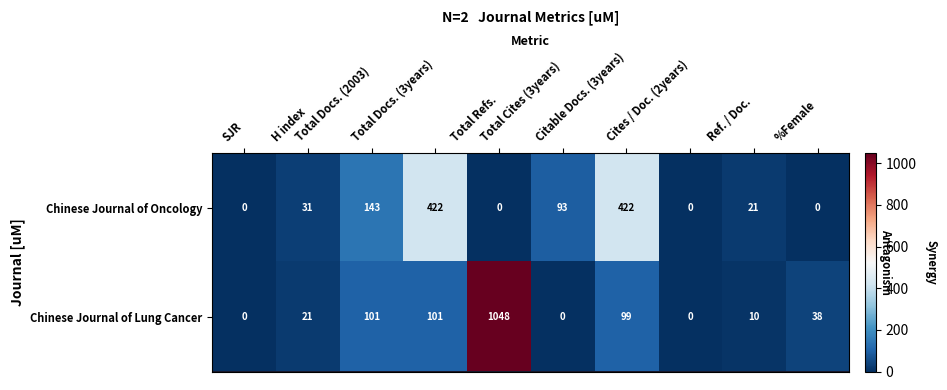

Rank the series by their maximum value, from highest to lowest.

Chinese Journal of Lung Cancer, Chinese Journal of Oncology